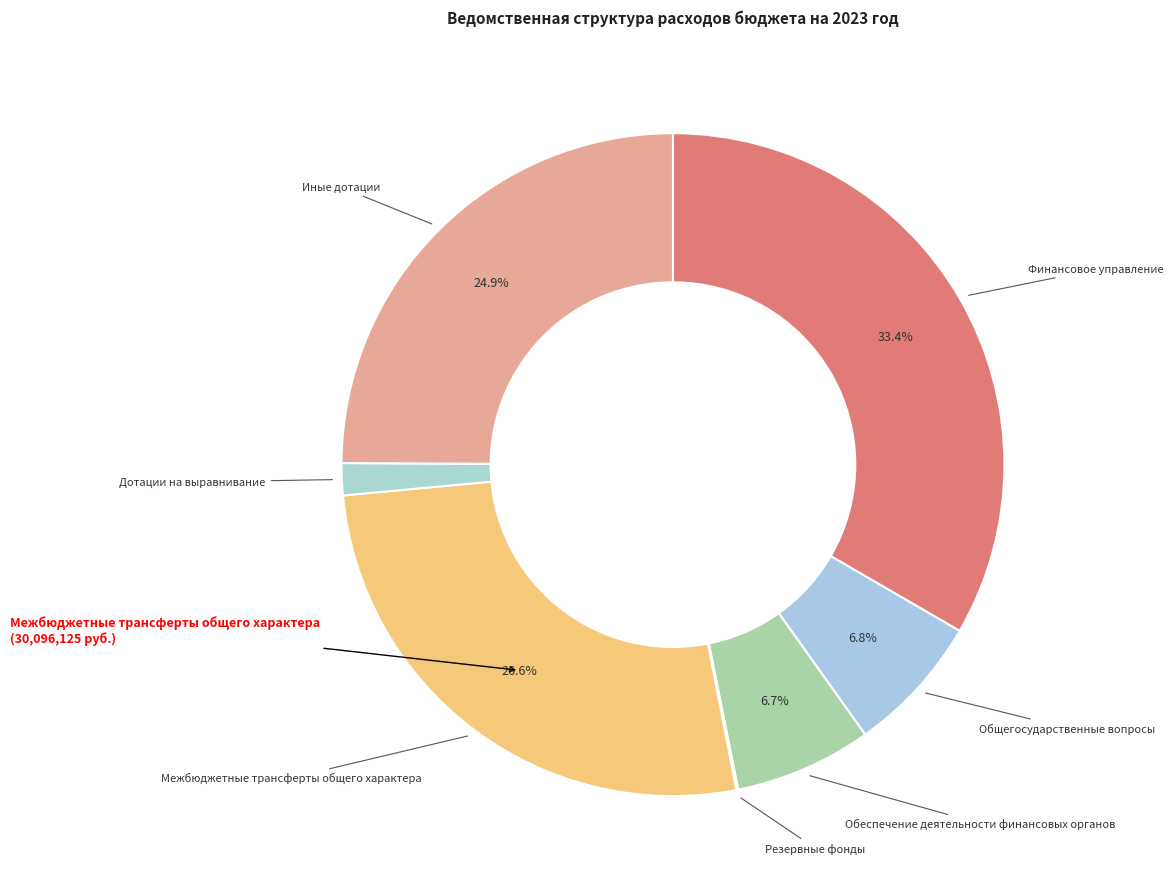

How many segments does this pie chart have?

7